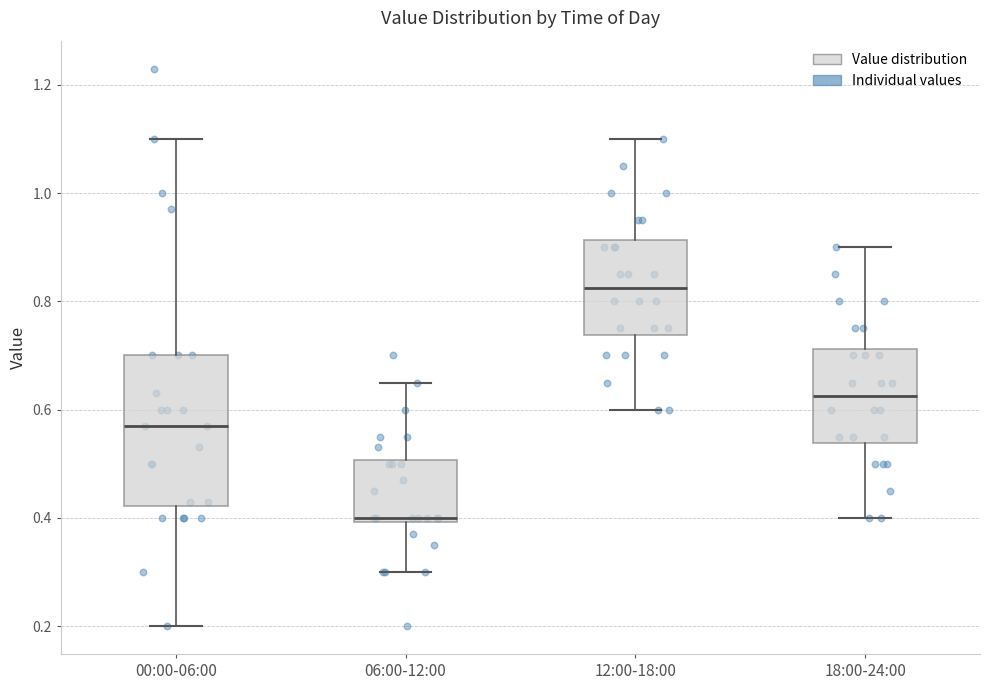

Comparing the boxes themselves (not the whiskers), which one is the tallest?

00:00-06:00